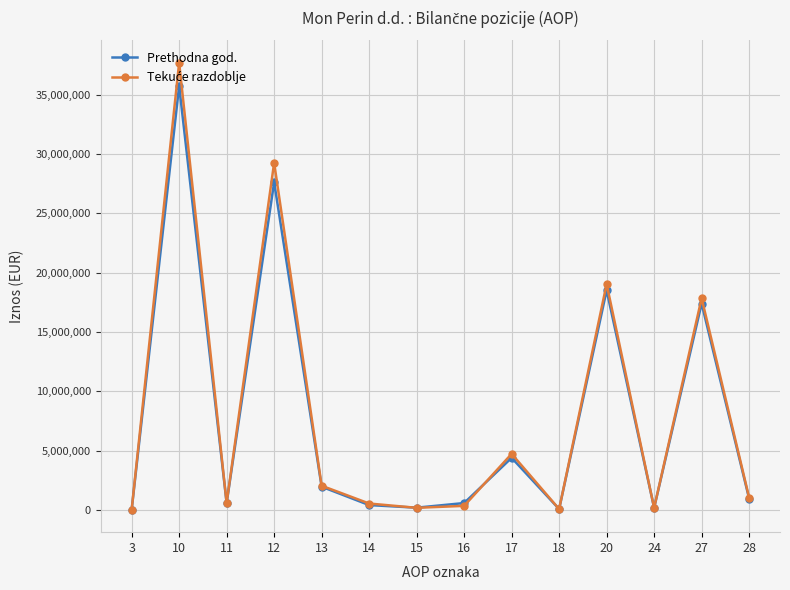

What is the highest value of the Prethodna god. series?

35734175.9